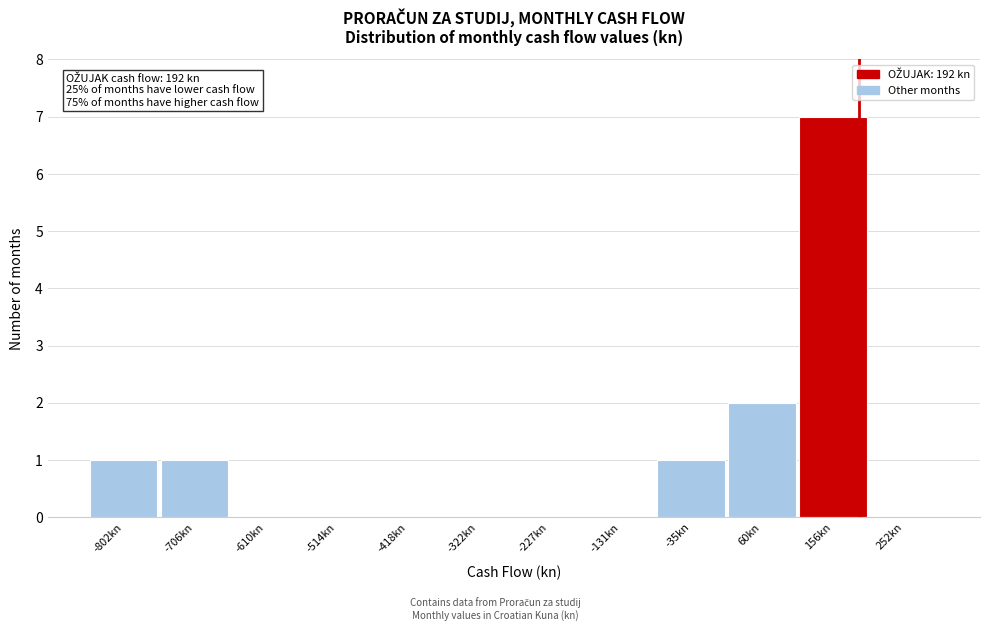

Over which range of the x-axis is the bar tallest?

110 to 200